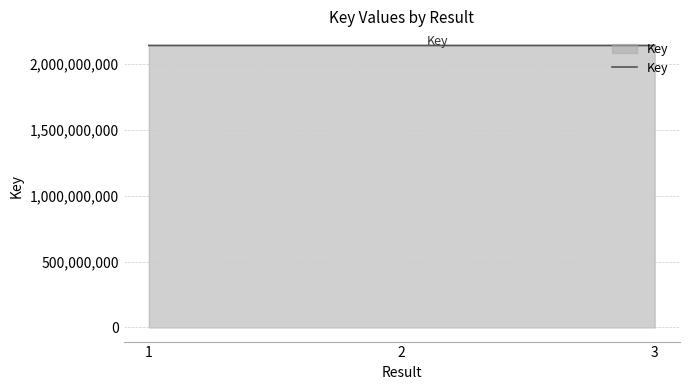

What is the ratio of the value at 1 to the value at 3?

1.0